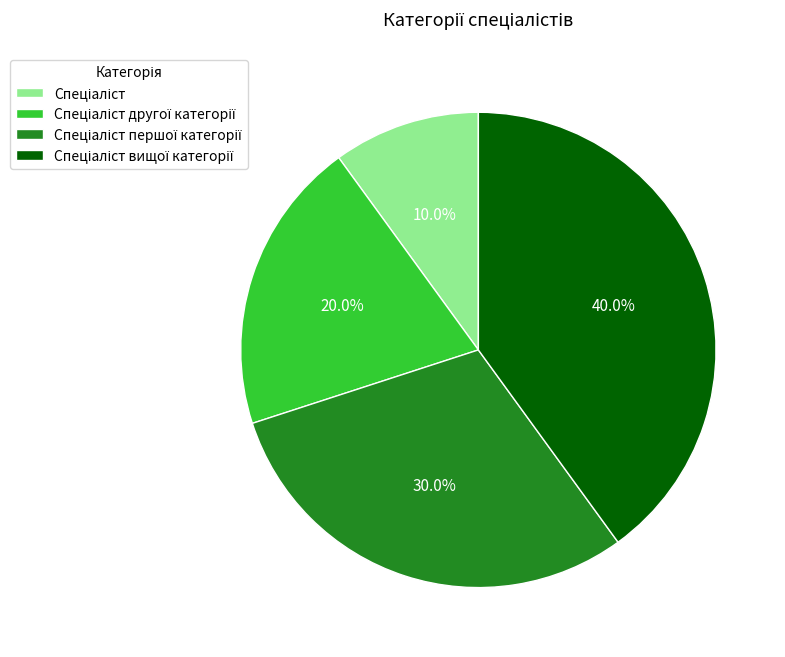

To the nearest percent, what is the average slice percentage?

25%